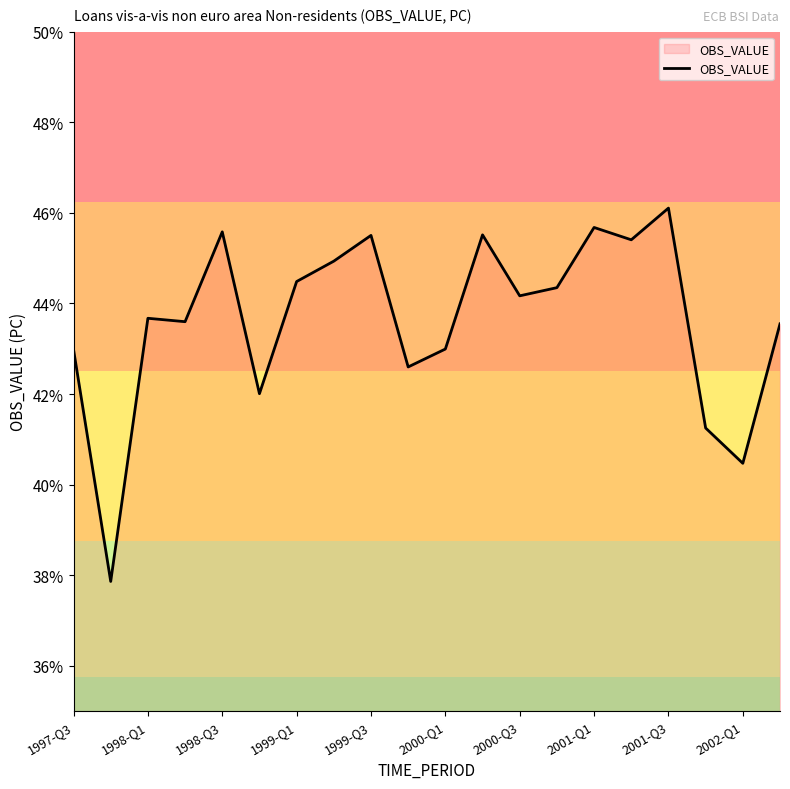

What is the smallest value displayed?

37.9